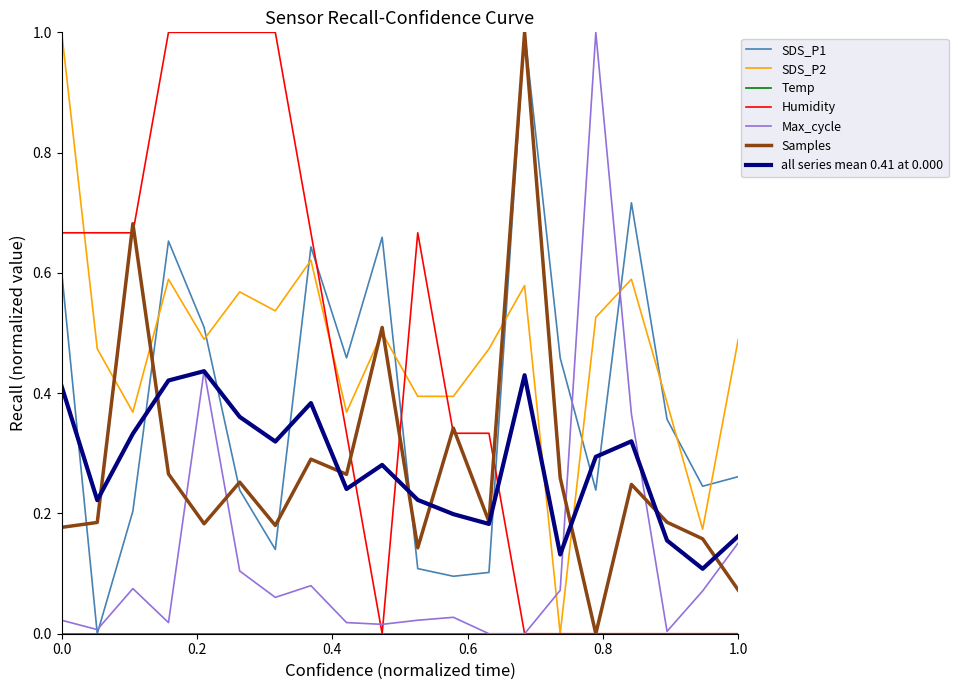

True or false: SDS_P2 and Max_cycle intersect in this chart.

True